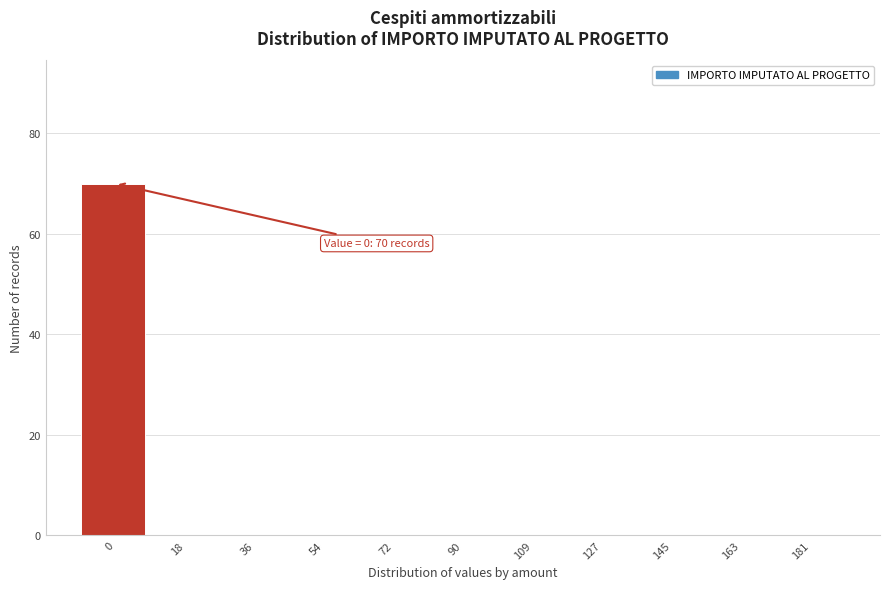

Reading left to right, transcribe all the data shown in this chart.

0=70	18=0	36=0	54=0	72=0	90=0	109=0	127=0	145=0	163=0	181=0